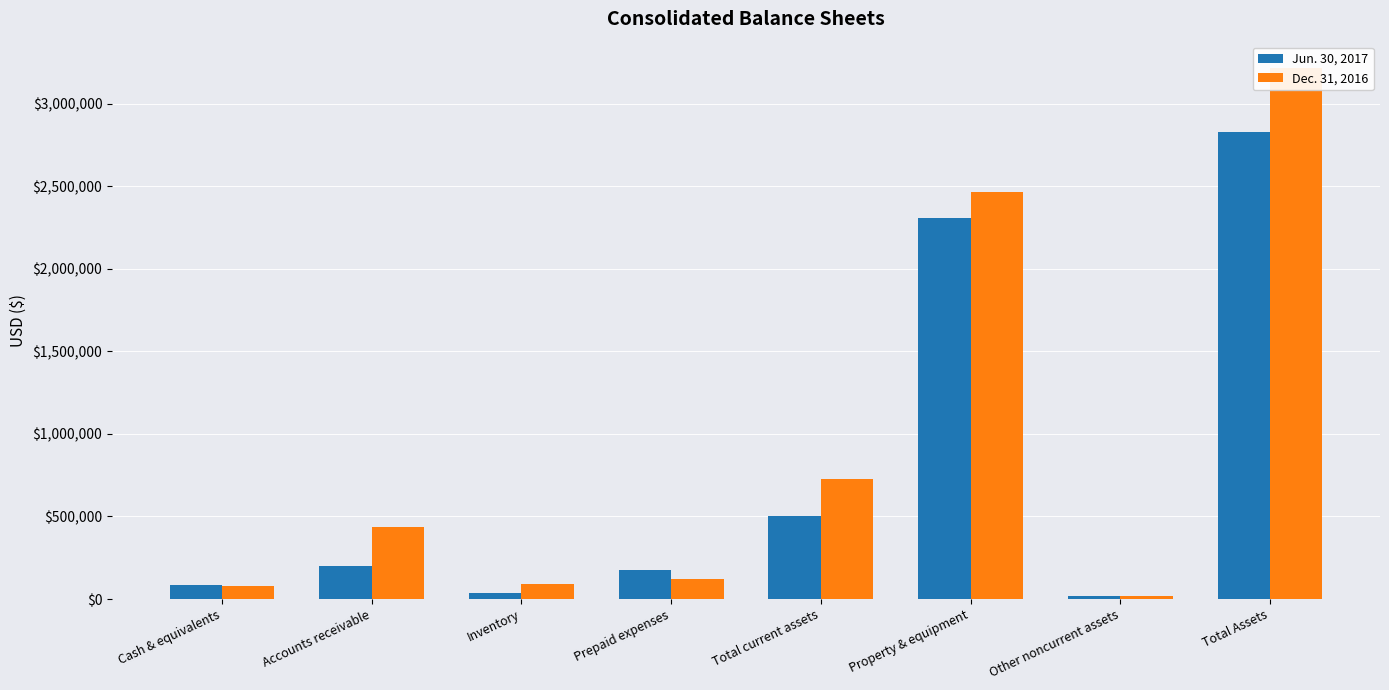

How many bars are there in each group?

2